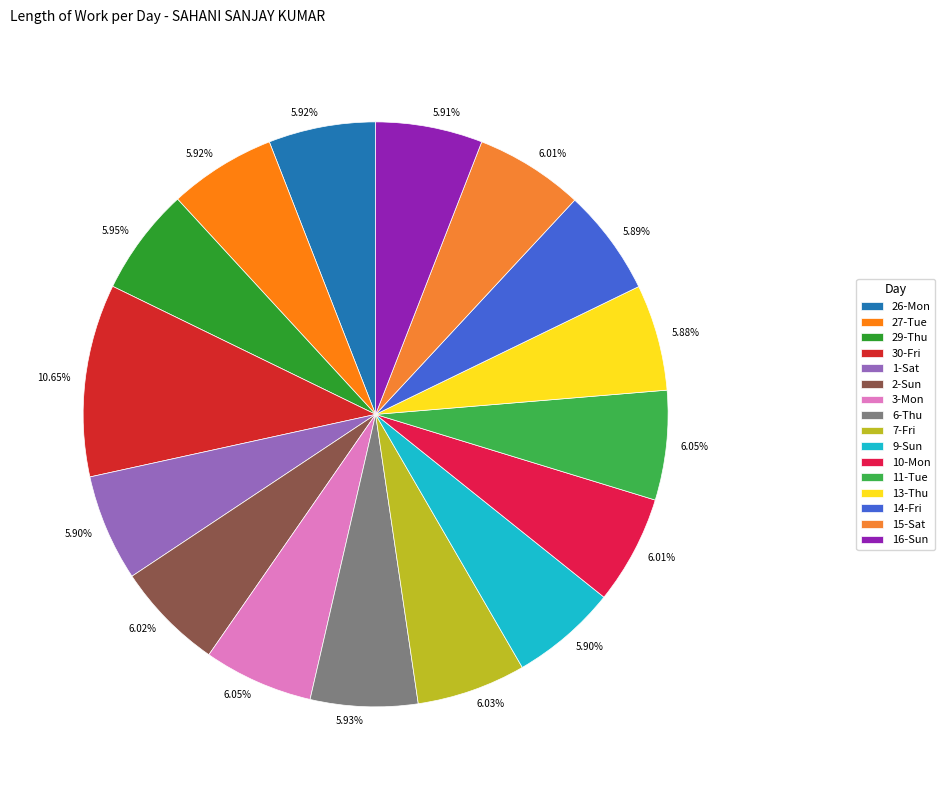

True or false: 7-Fri accounts for 6% of the total.

True